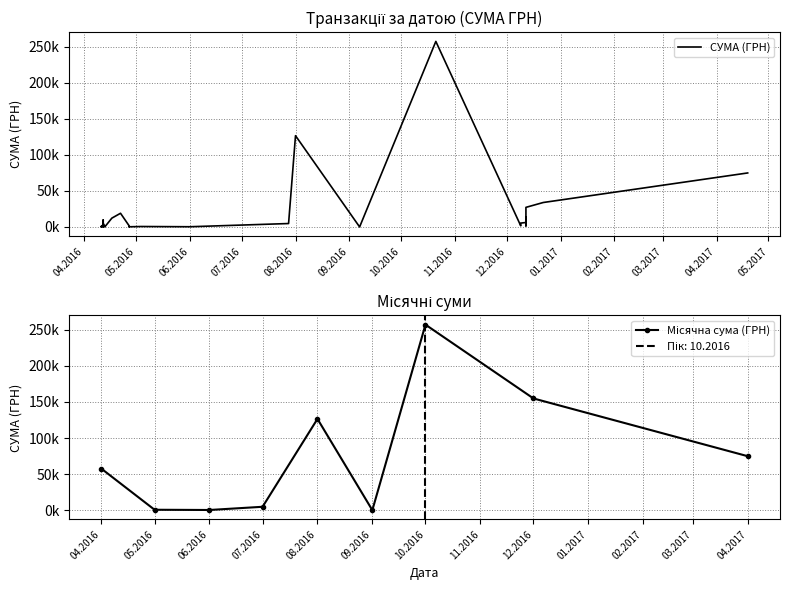

At which category does the chart reach its minimum across all series?

11.04.2016